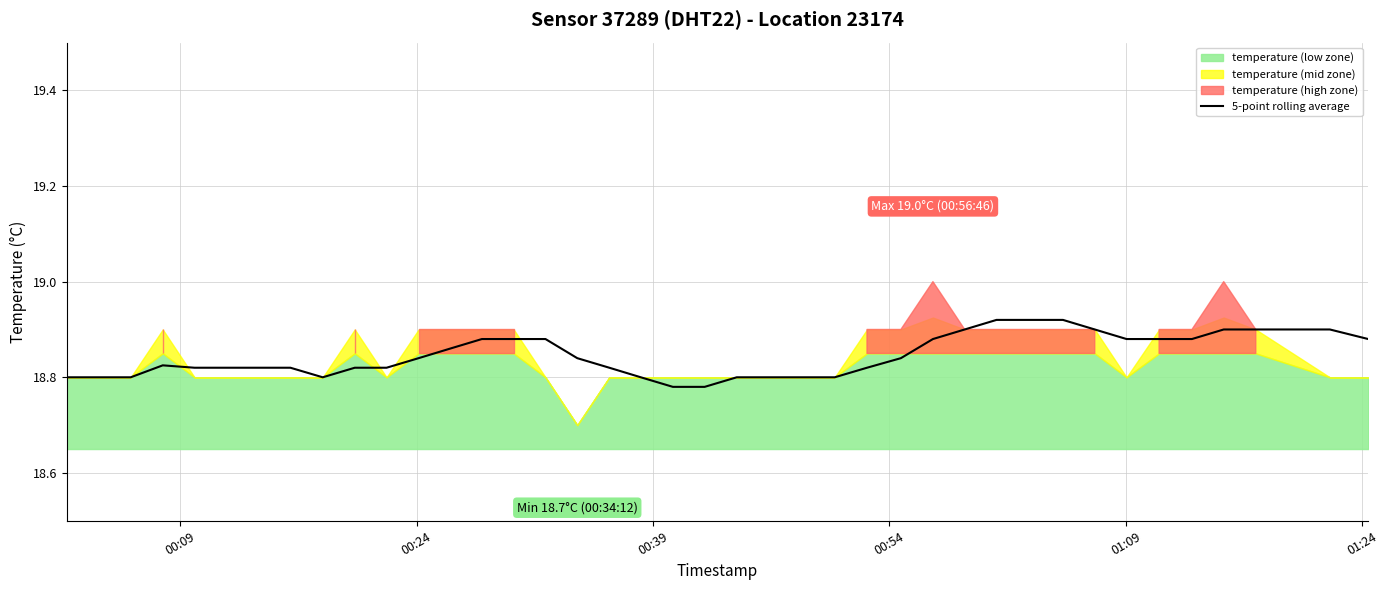

Does the chart display data point markers on the line(s)?

No